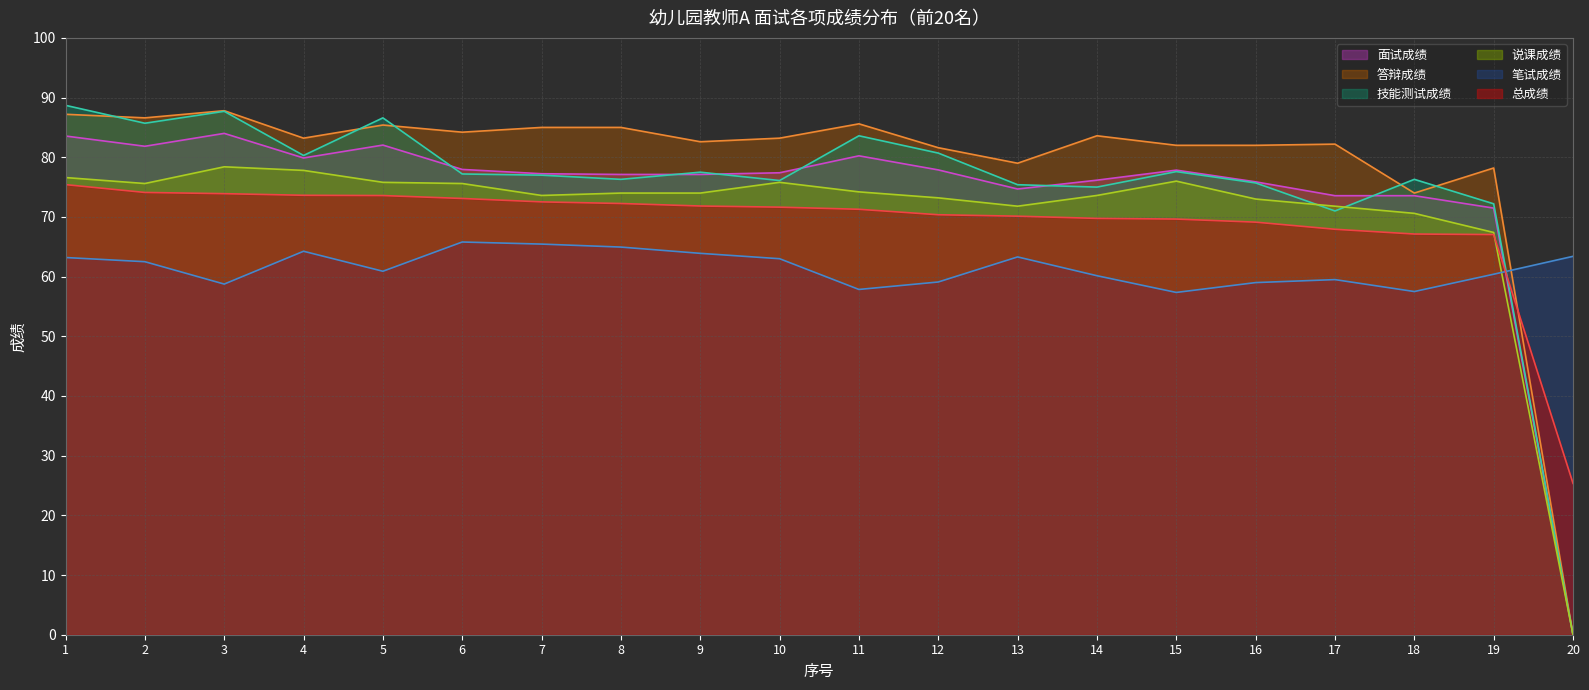

The value of 技能测试成绩 at 11 is 83.6. True or false?

True